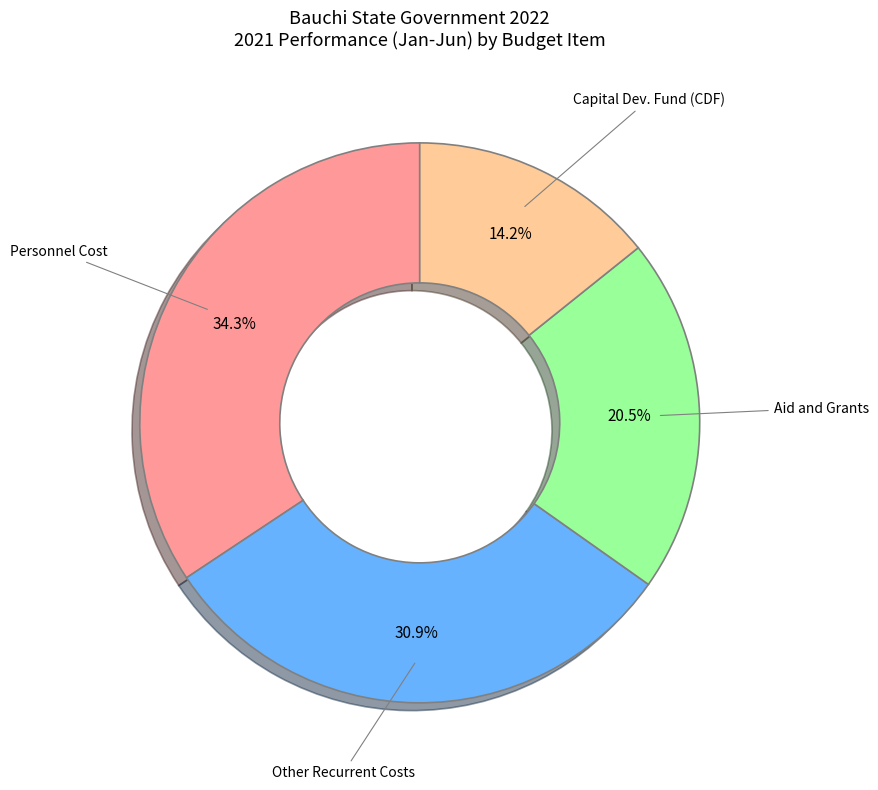

Is there any slice that represents more than half of the pie?

No